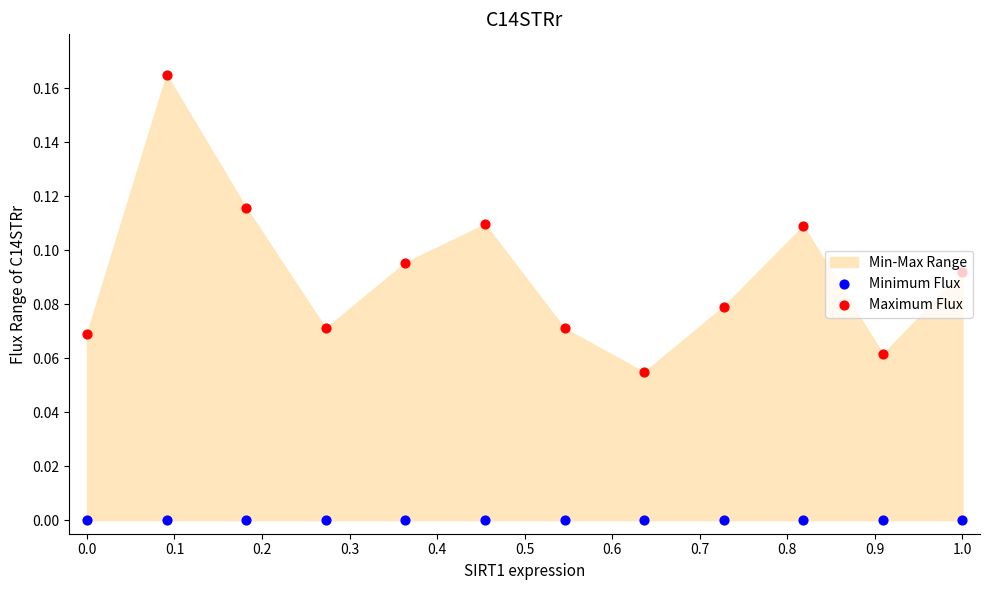

Which series has the widest spread of Y values?

Maximum Flux